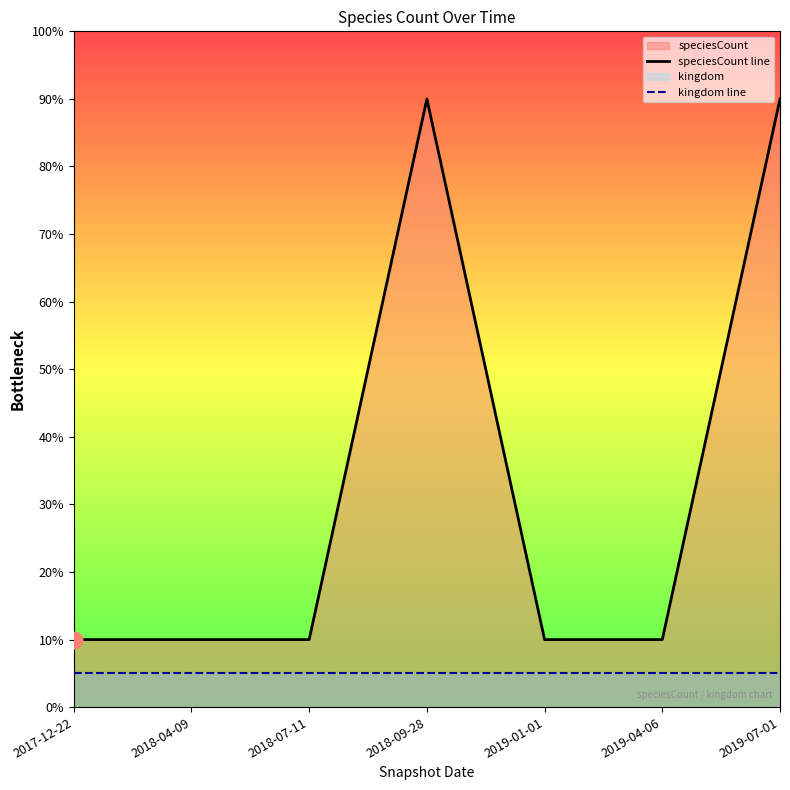

What is the label of the 5th point from the right?

2018-07-11